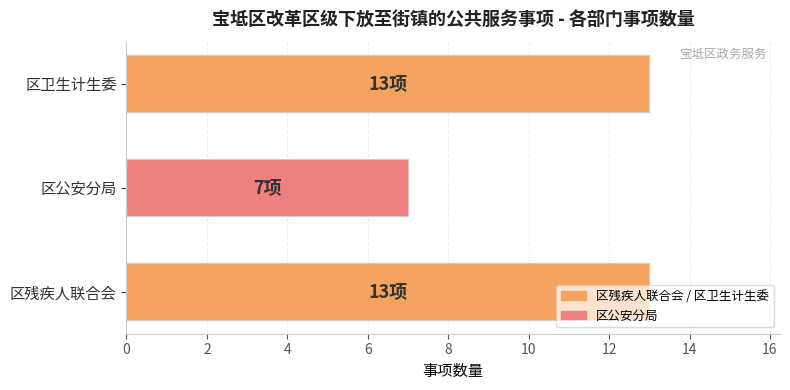

The chart shows a value of 19 at 区残疾人联合会. True or false?

False